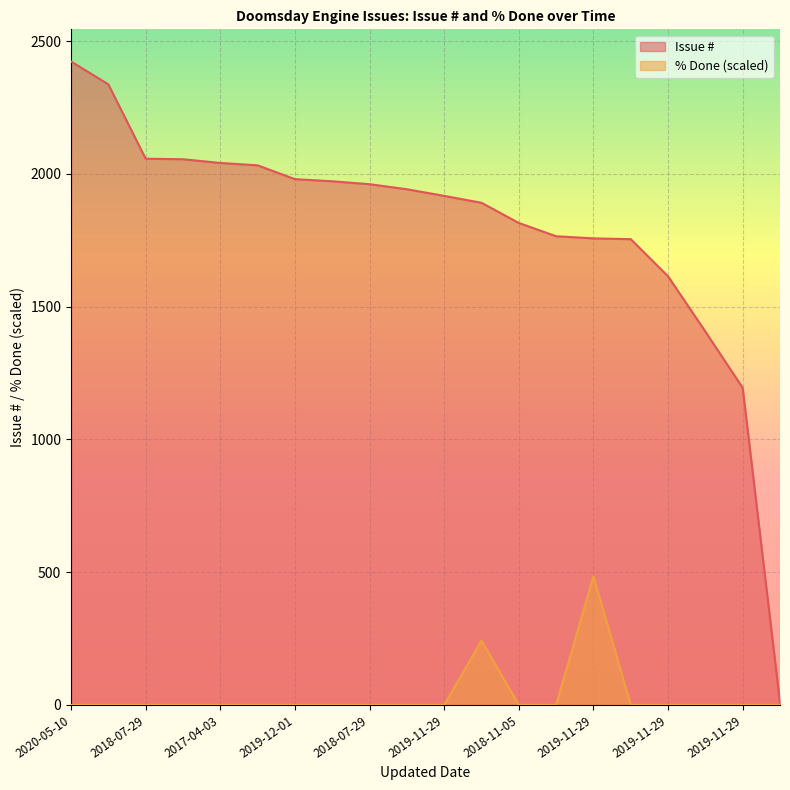

Which series changed the most between 2020-05-10 and 2019-11-29?

Issue #